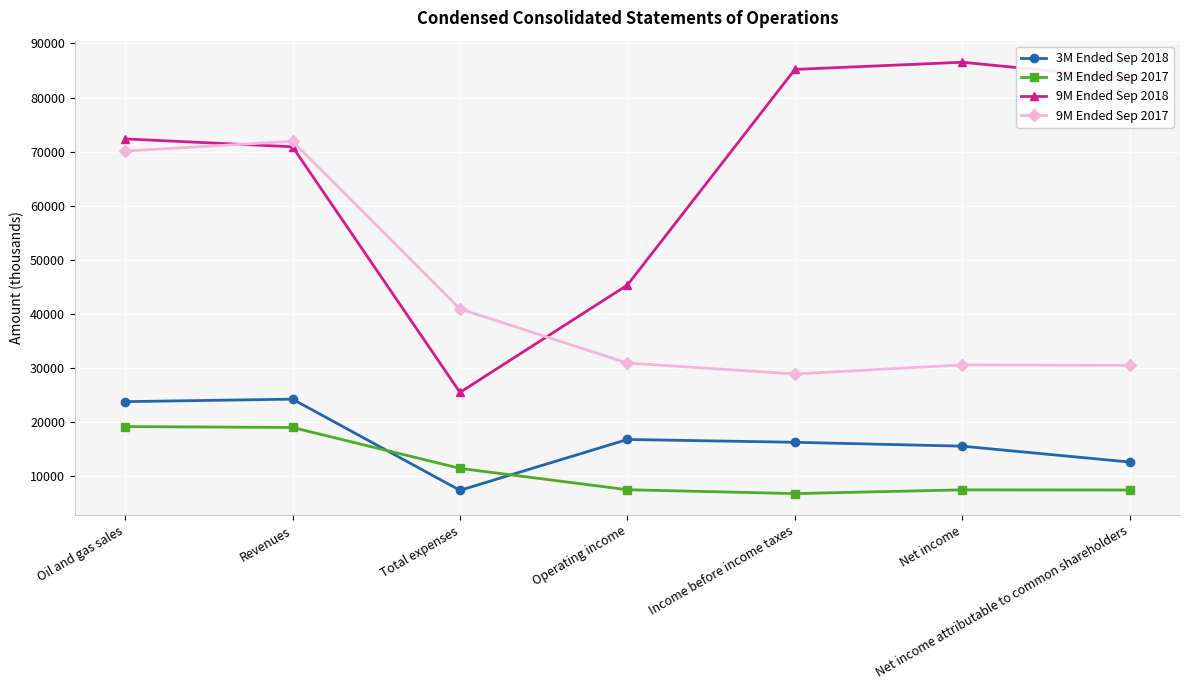

True or false: 9M Ended Sep 2018 has a value of 86515 at Net income.

True